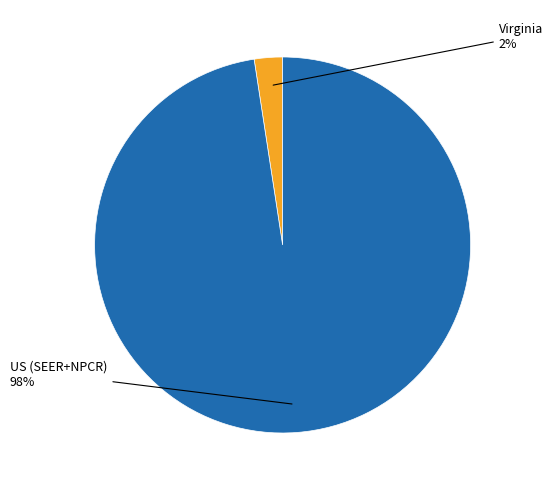

To the nearest percent, what is the average slice percentage?

50%